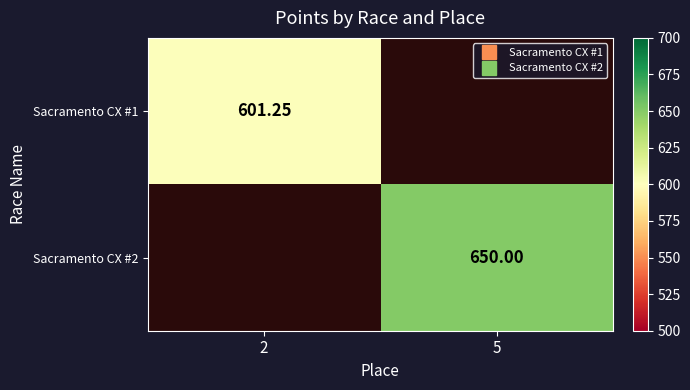

Is the value of Sacramento CX #2 at 5 greater than the value of Sacramento CX #1 at 5?

Yes